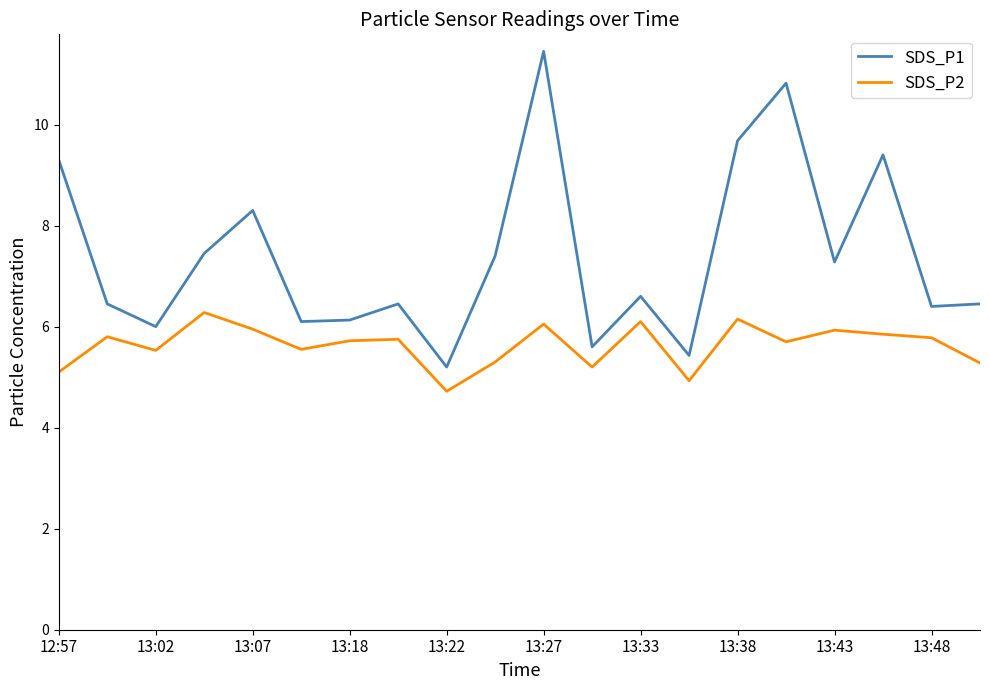

What is the lowest value of the SDS_P2 series?

4.7